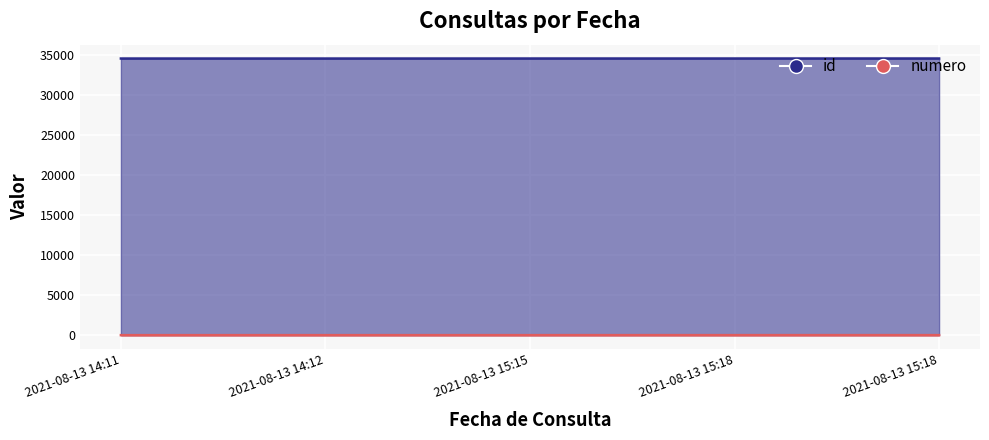

What is the difference between the maximum and second lowest values in the id series?

4